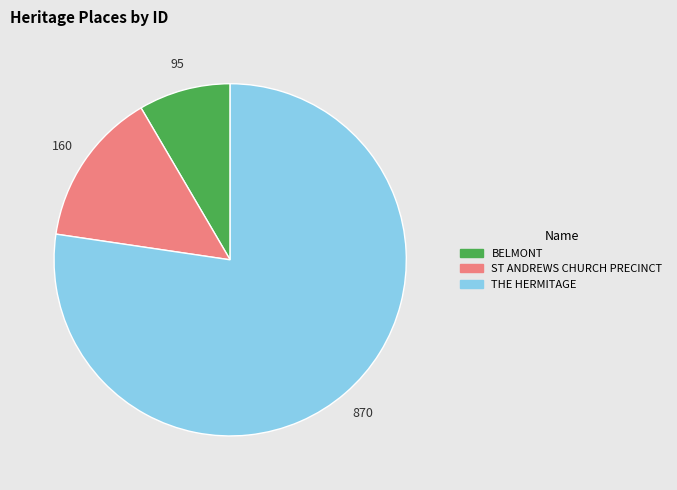

Which slice is the smallest?

BELMONT